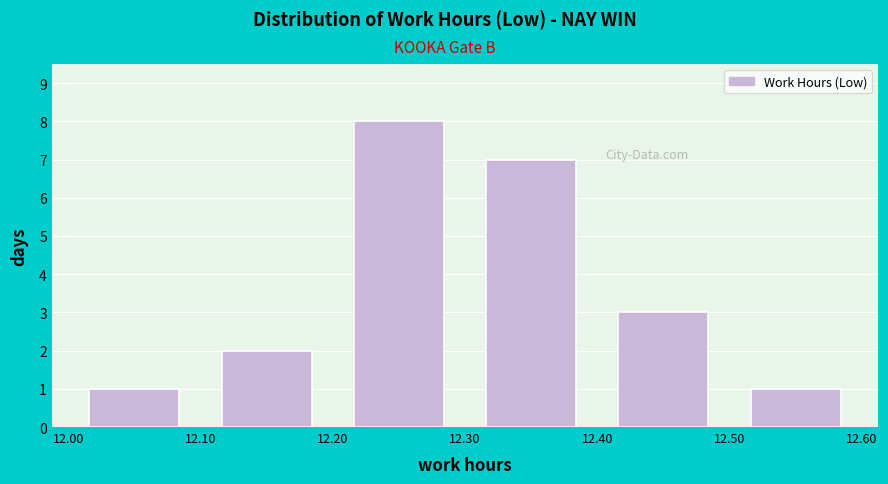

How tall is the bar that spans 12.10 to 12.20 on the x-axis? The values are not printed on the chart, so give them approximately, as read against the axis.

2